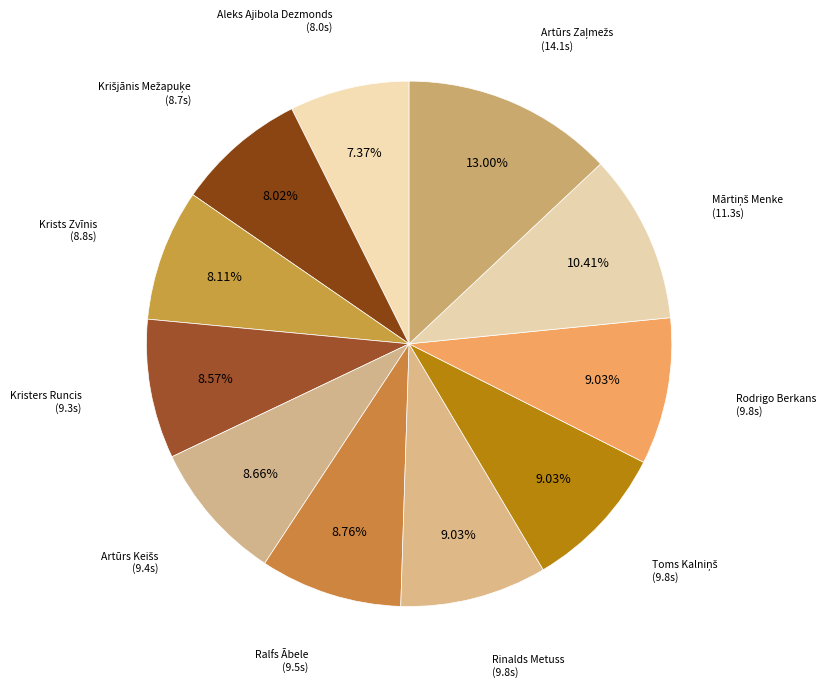

Is there any slice that represents more than half of the pie?

No